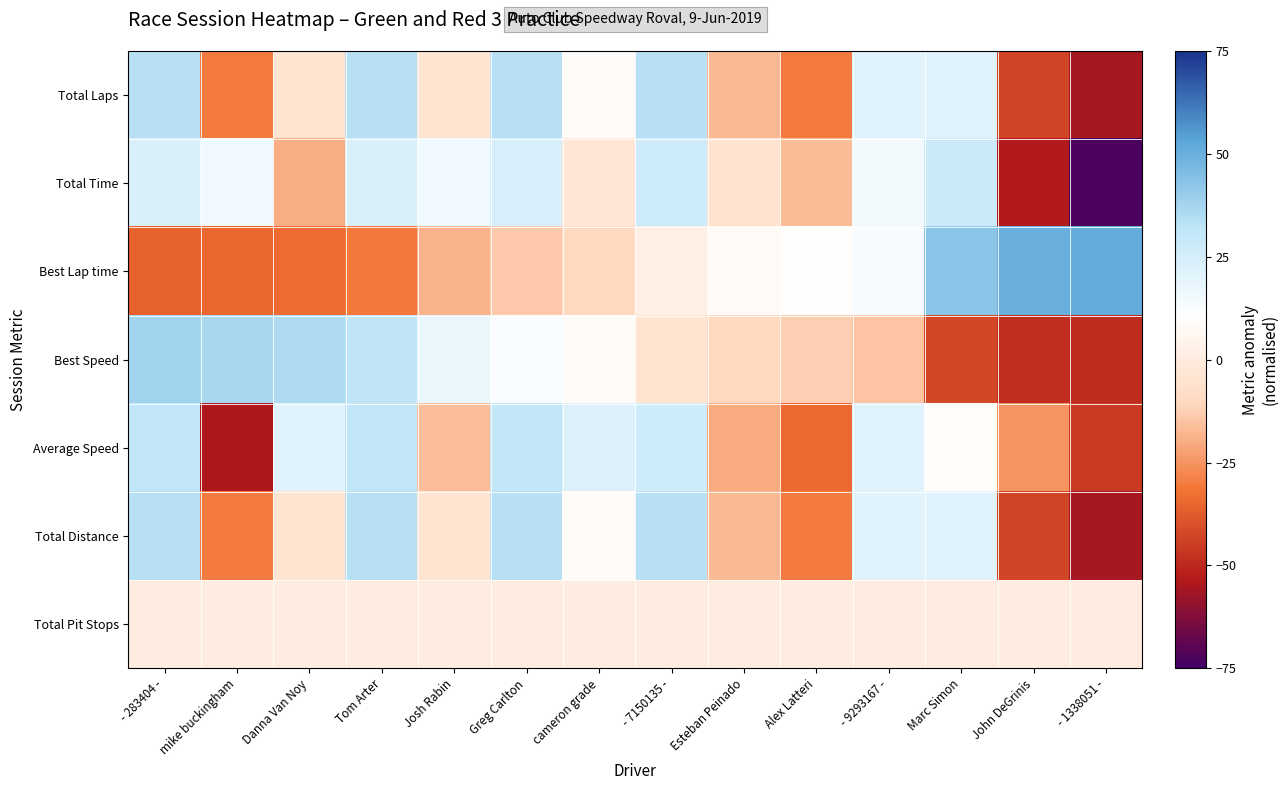

Which series has the largest total across all categories?

Best Speed